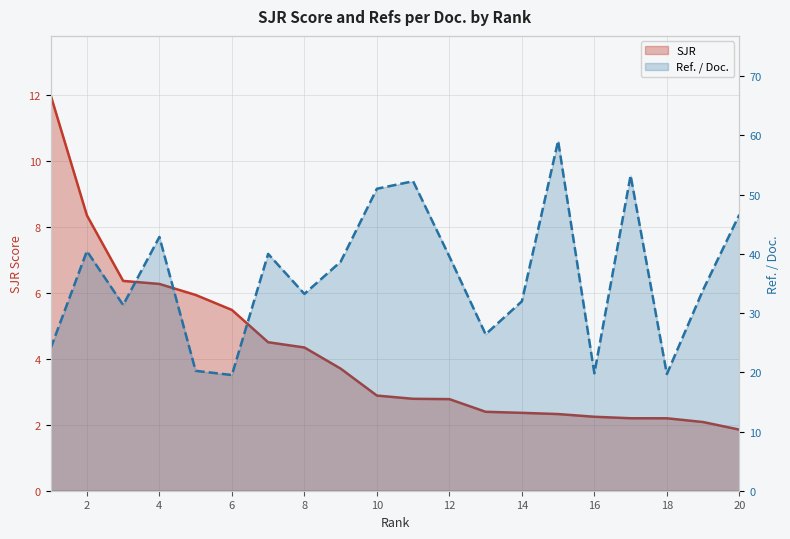

What is the average value of the SJR series?

4.2